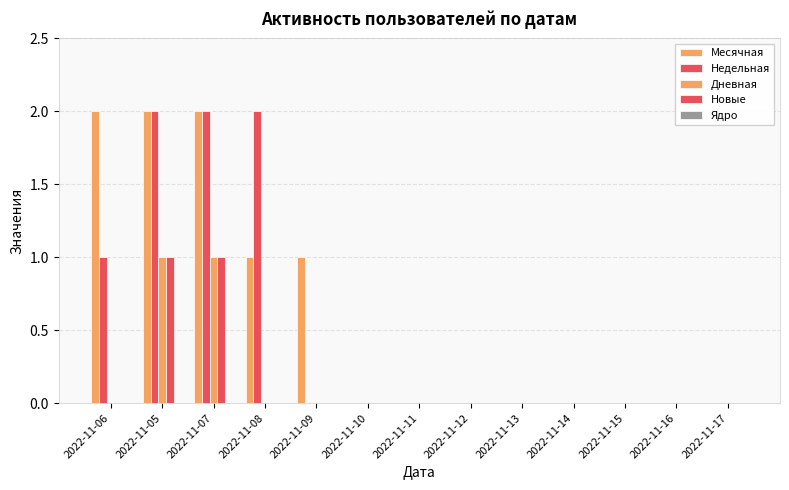

Are the bars horizontal?

No